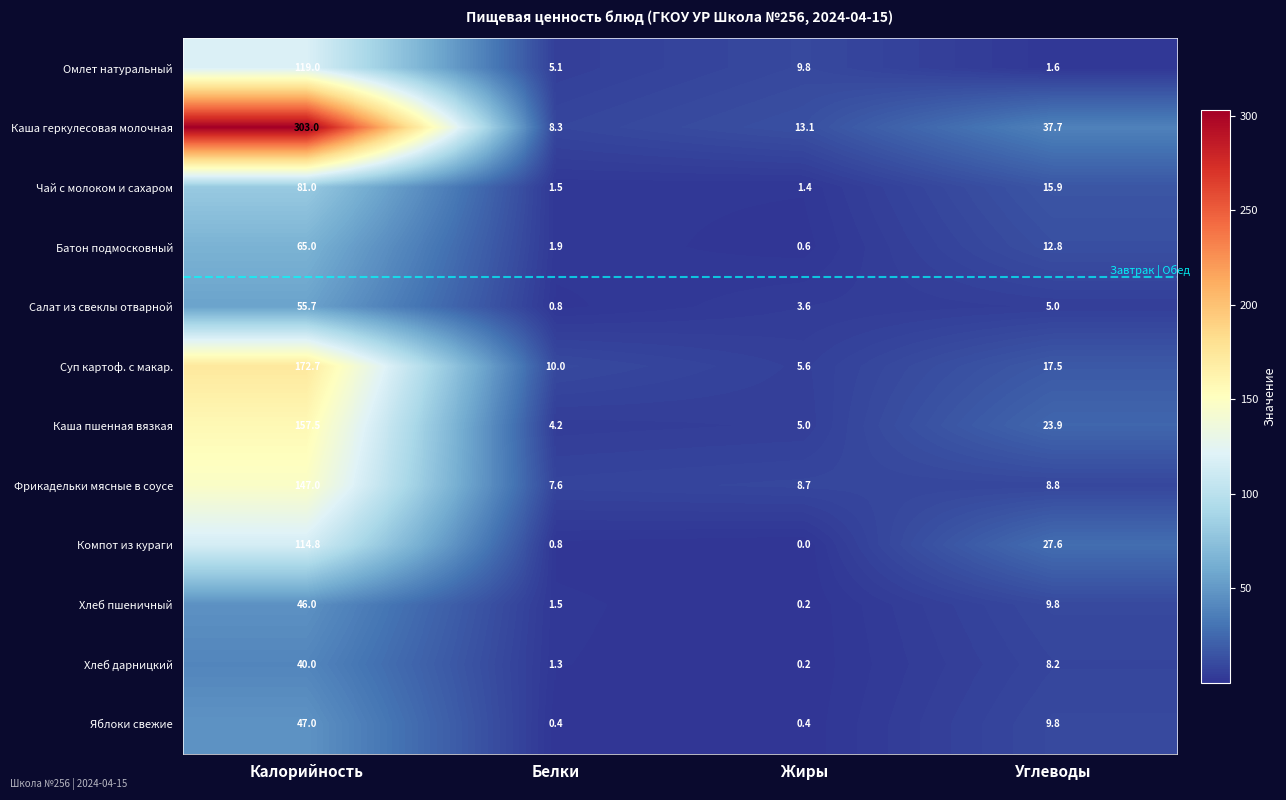

How many values in the Омлет натуральный series exceed 9?

2